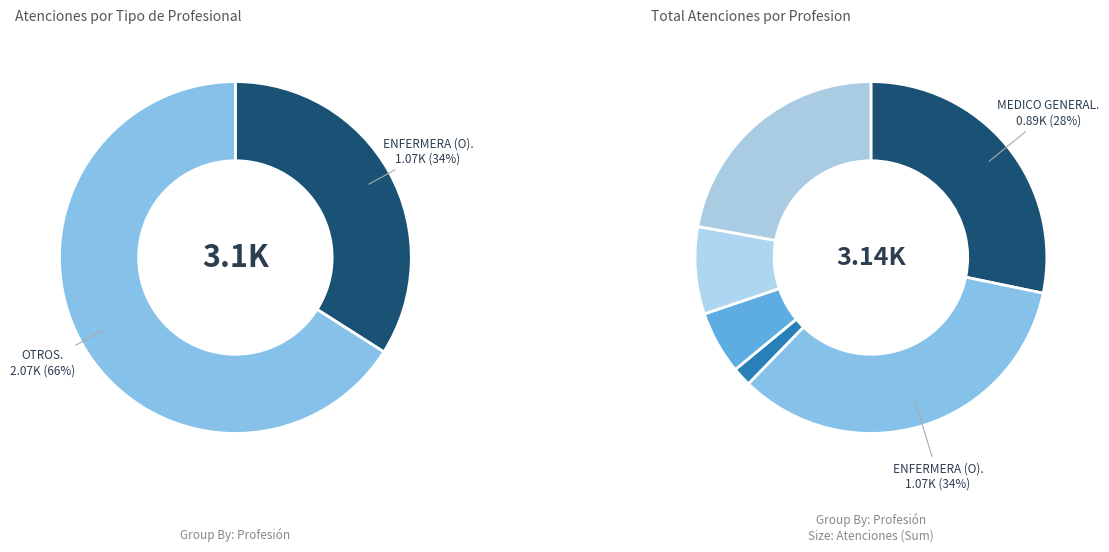

Which slice is the smallest?

TECNICO SANEAMIENTO AMBIENTAL